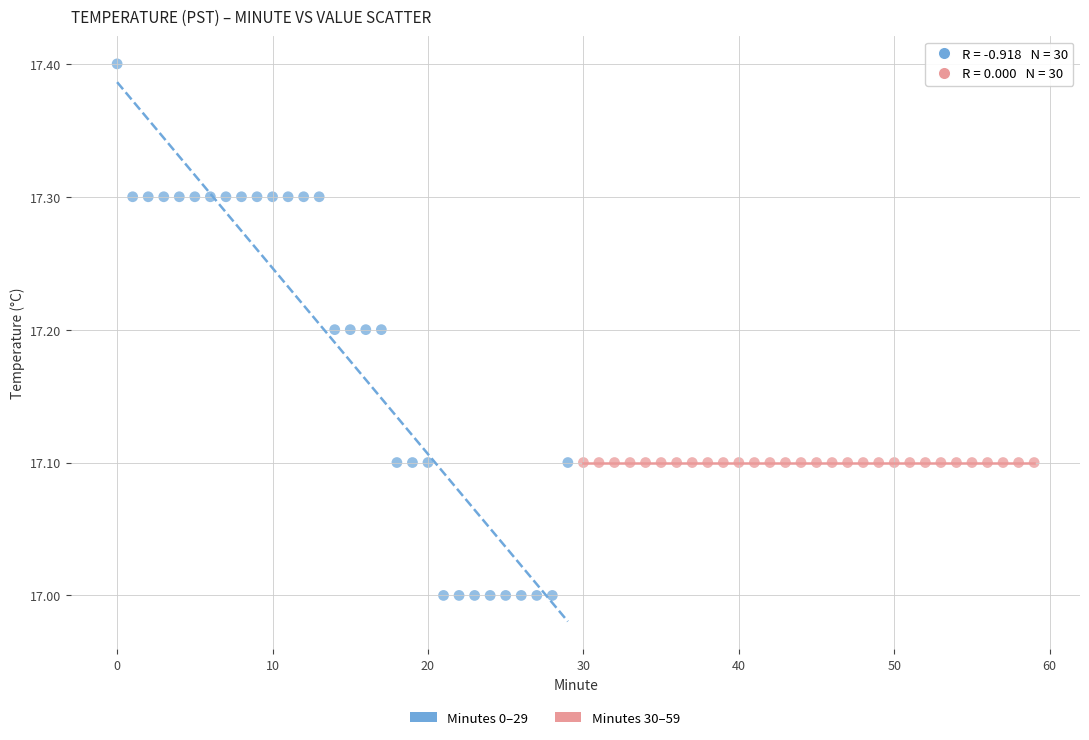

Which series reaches the maximum Y coordinate?

Minutes 0–29